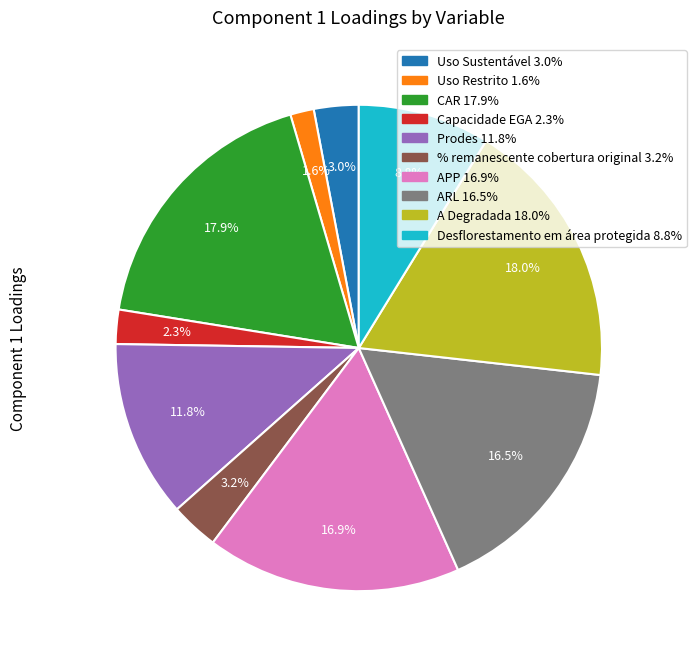

Which category has the smallest portion of the pie?

Uso Restrito